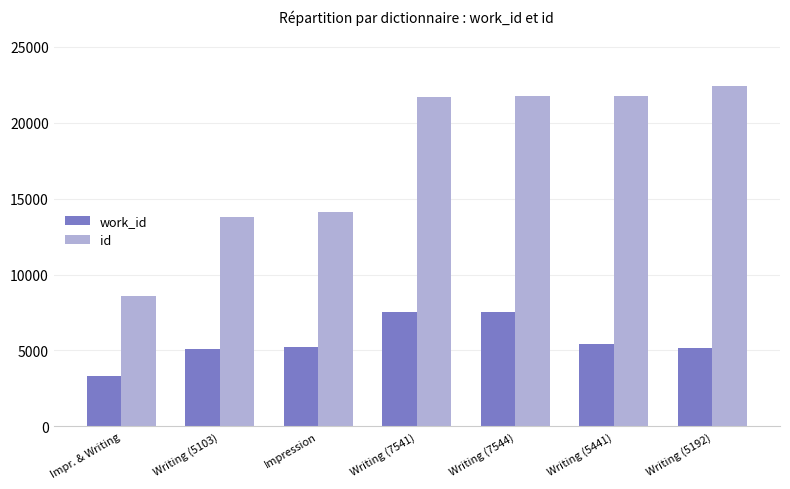

What is the highest value of the id series?

22377